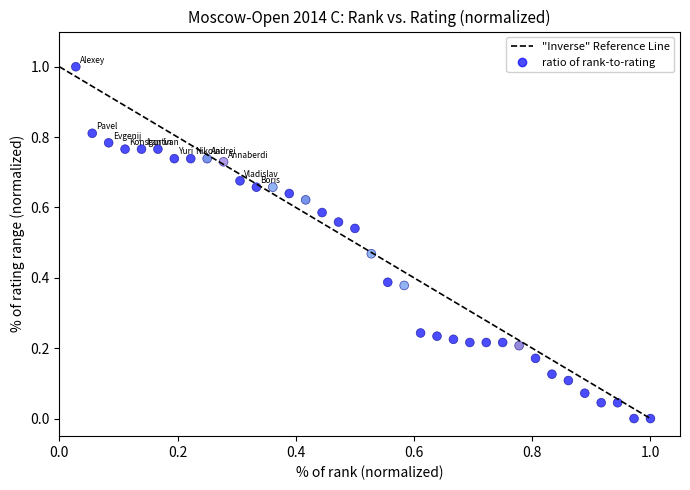

What is the range of X values (max minus min)?

1.0